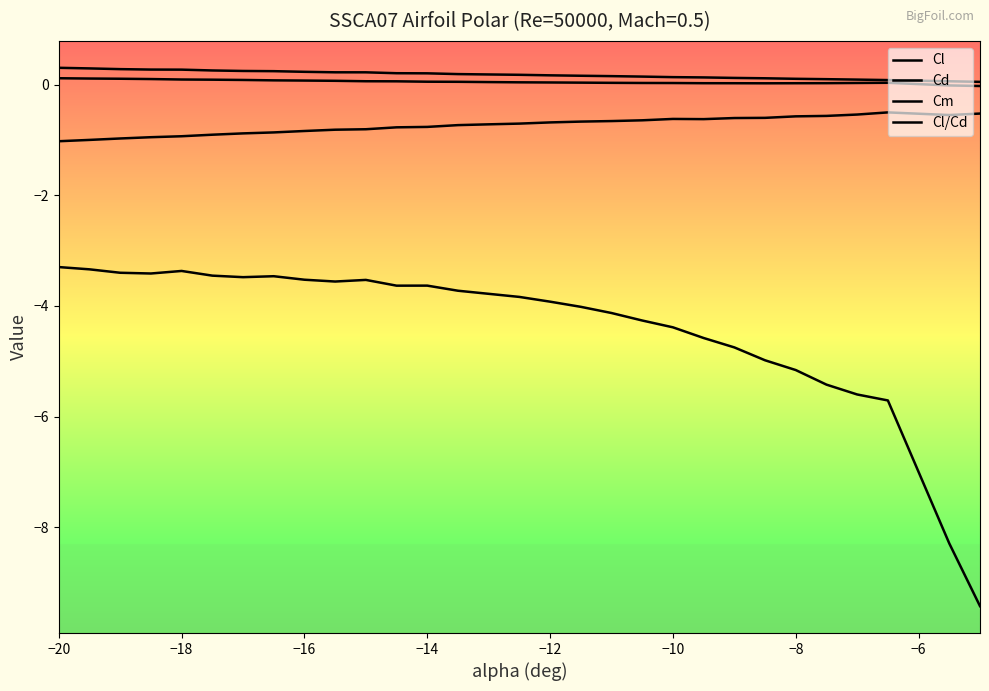

Count the number of categories in the chart.

30